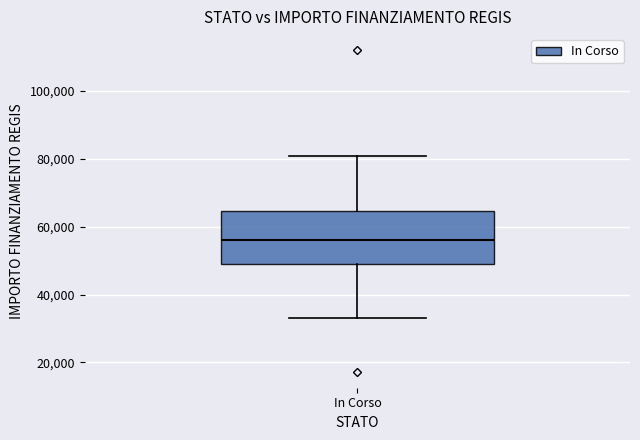

Read this box plot against the y-axis: the position of the median line, the range covered by the box, and the ends of both whiskers. The values are not printed on the chart, so give them approximately, as read against the axis.

median 56000, box 50000 to 64000, whiskers 32000 to 80000